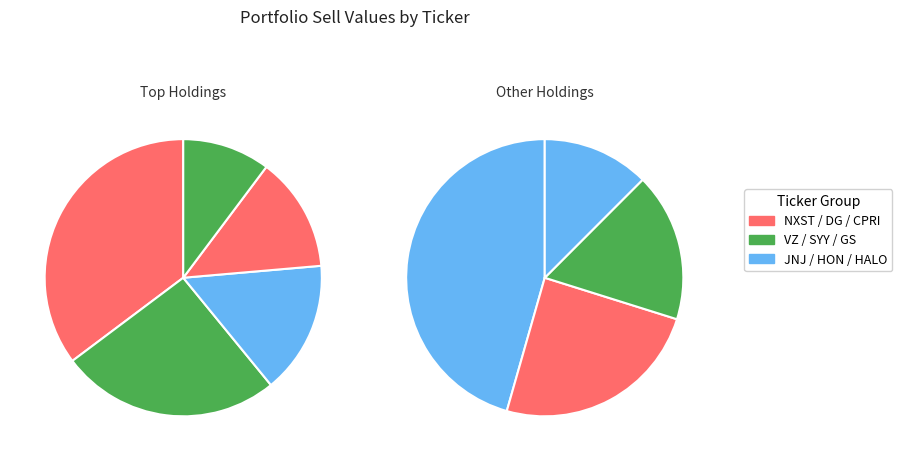

Which slice is the largest?

NXST